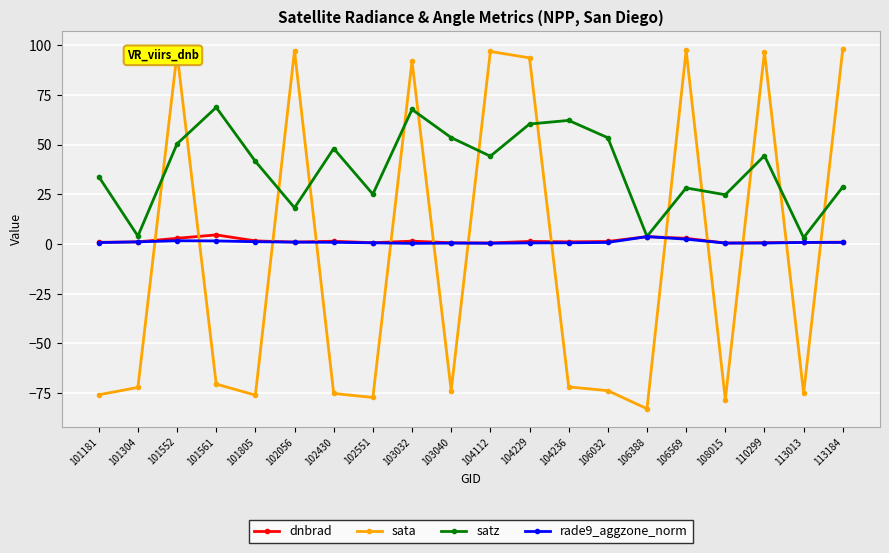

True or false: sata and rade9_aggzone_norm intersect in this chart.

True